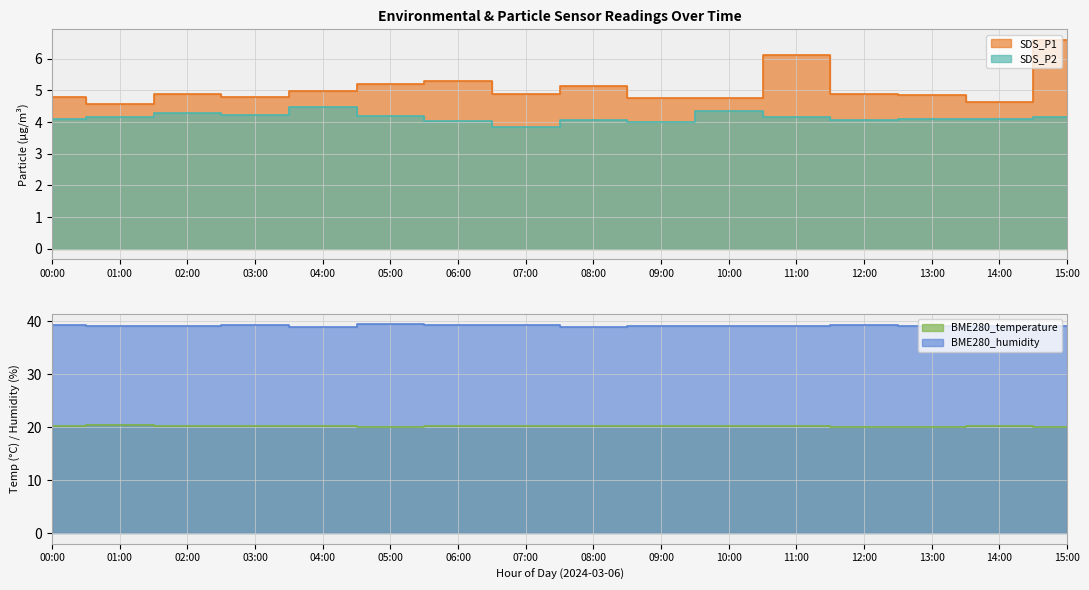

What is the difference between the maximum and minimum values in the BME280_humidity series?

0.6